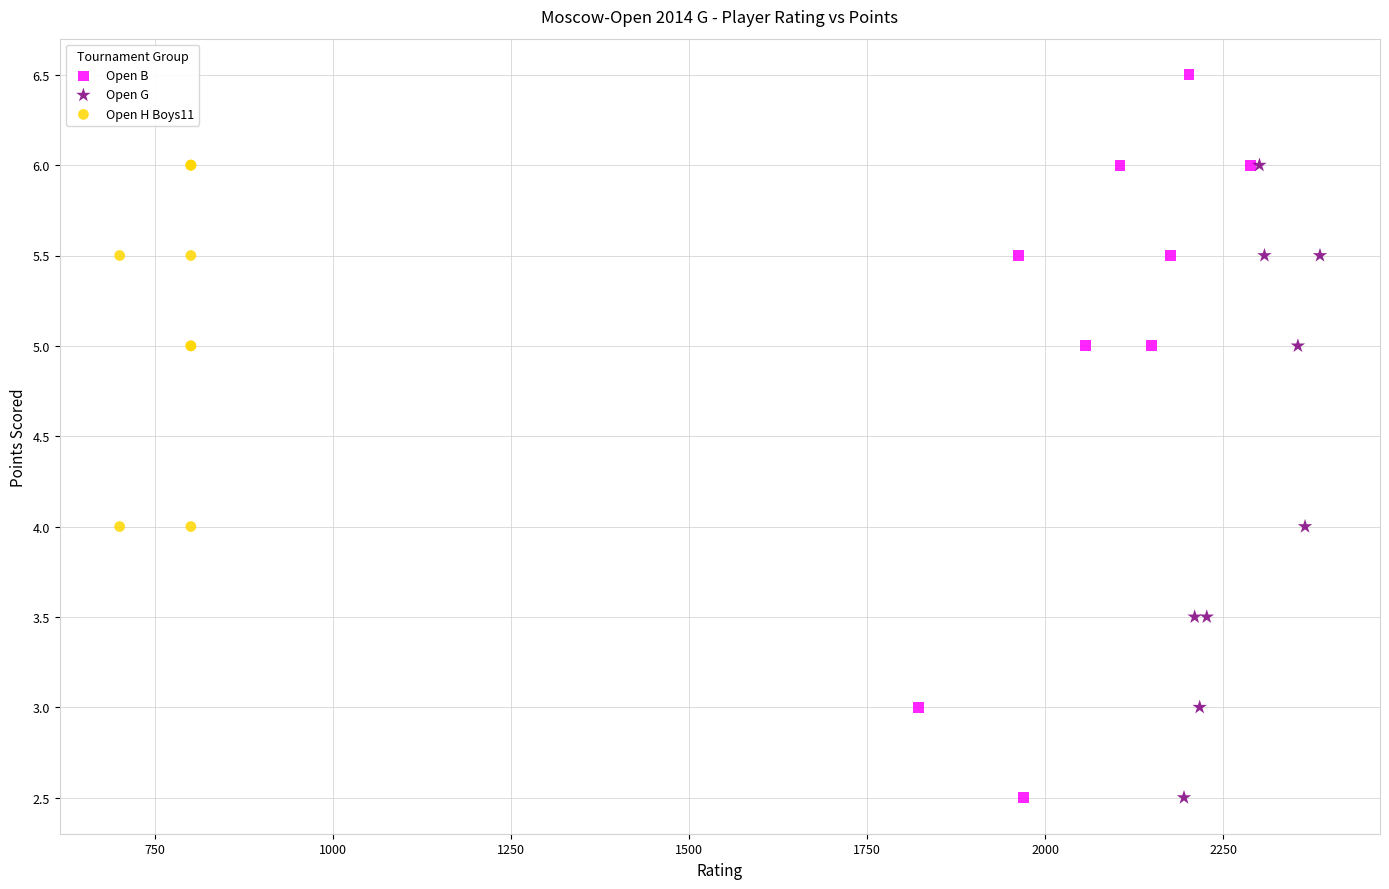

Which series has the largest Y range (max minus min)?

Open B